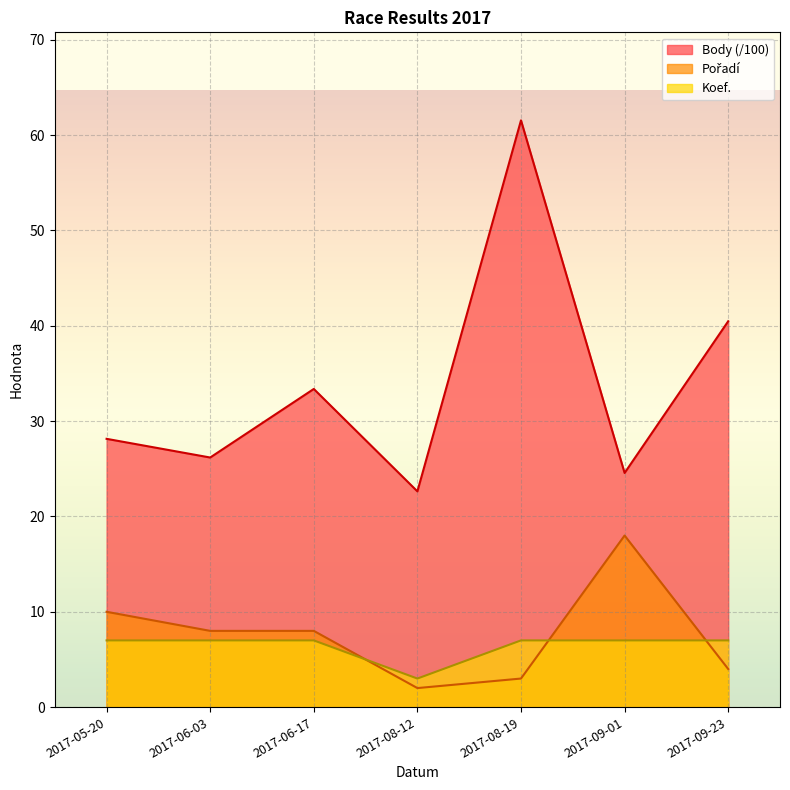

True or false: Koef. and Body cross at least once.

False